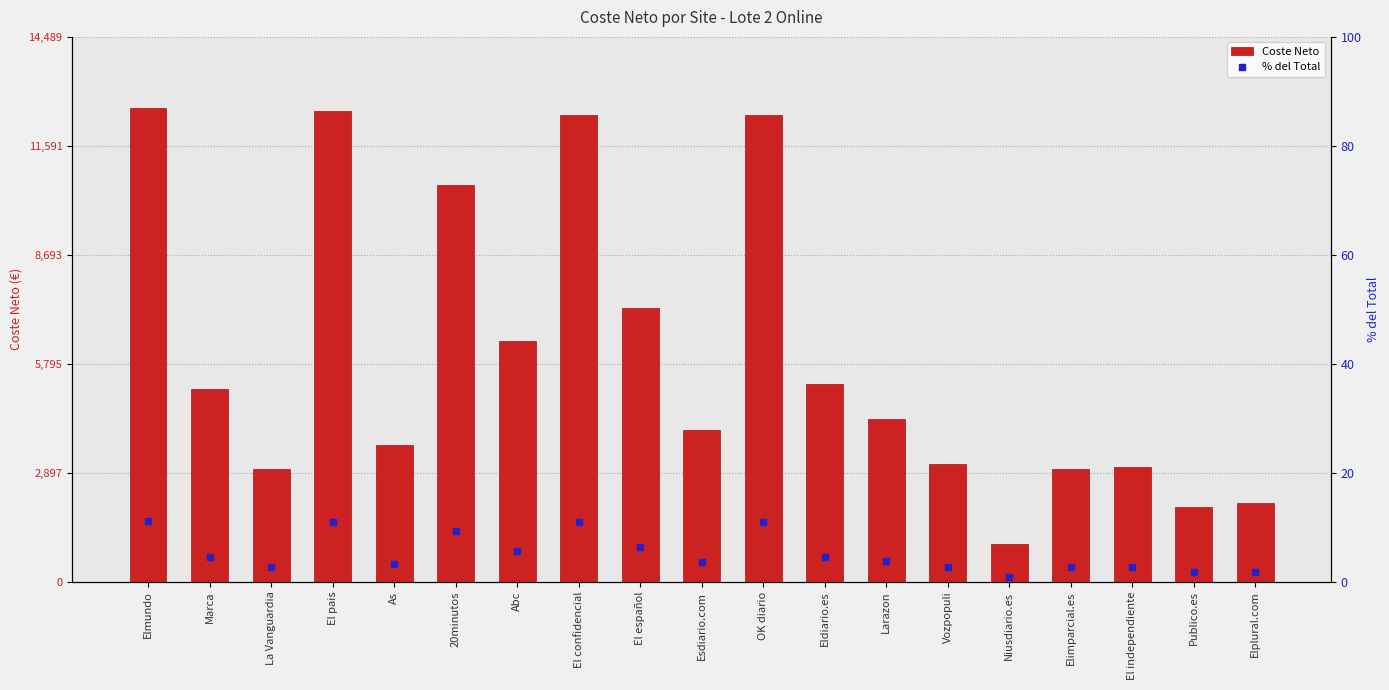

Which series has the largest total across all categories?

Coste Neto